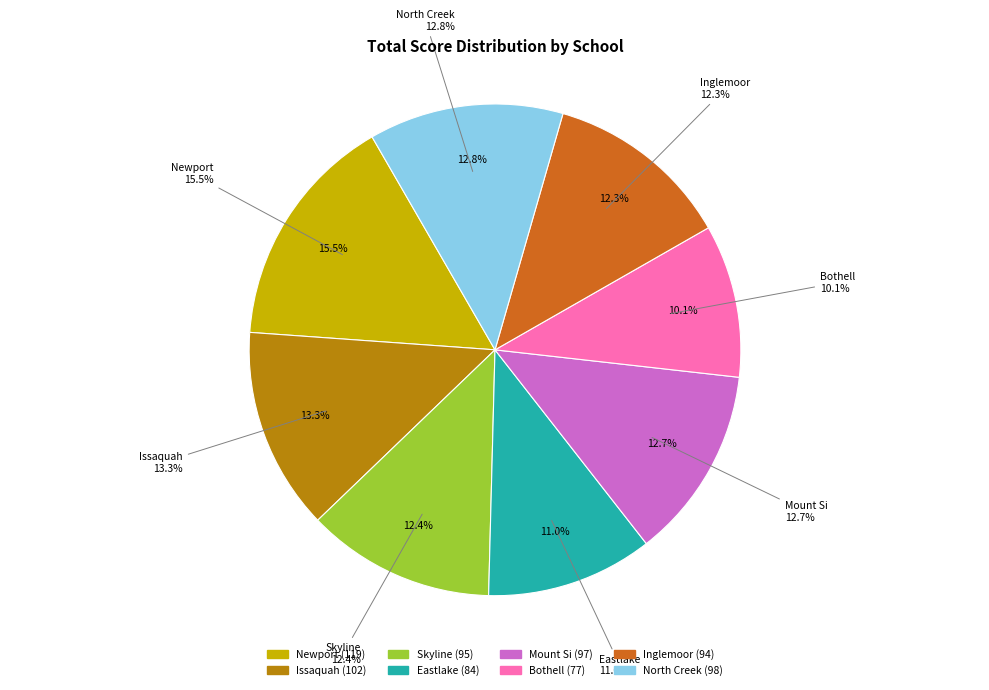

Combined, what portion of the pie is Newport and Issaquah?

28.9%